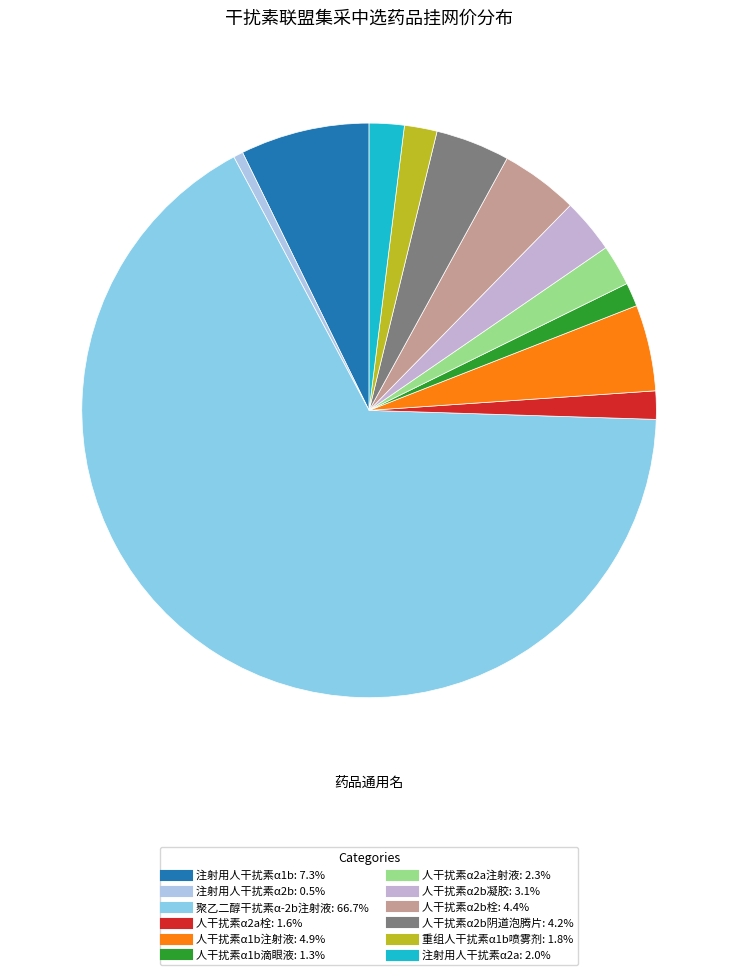

Does 聚乙二醇干扰素α-2b注射液 account for over 50% of the chart?

Yes